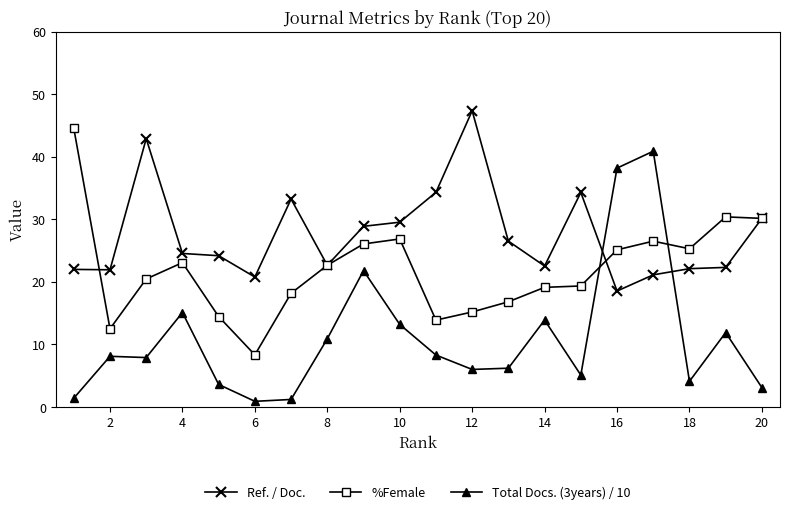

Rank the series by their maximum value, from lowest to highest.

Total Docs. (3years) / 10, %Female, Ref. / Doc.